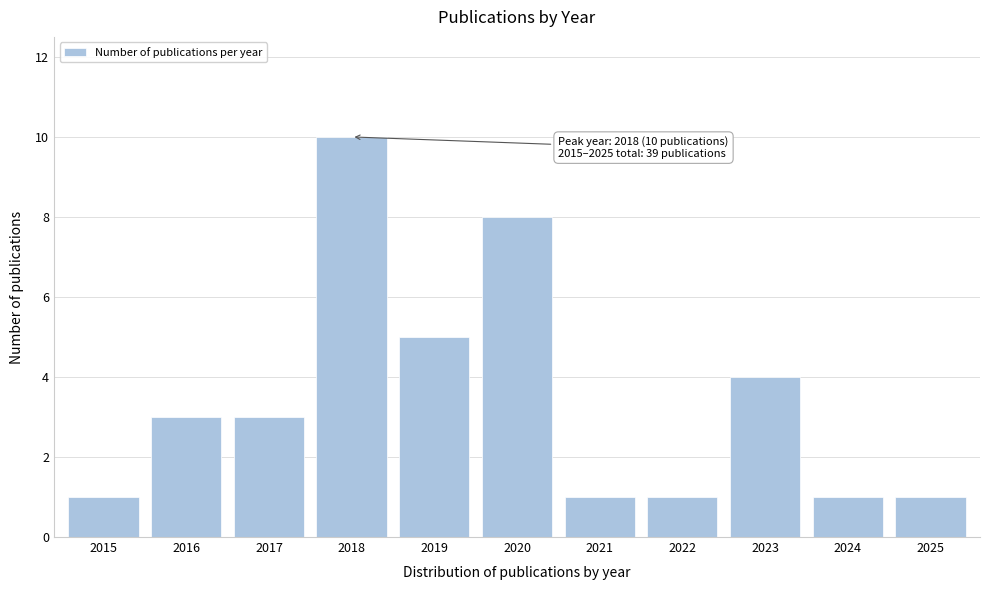

Reading left to right, extract all data points from this chart.

1	3	3	10	5	8	1	1	4	1	1